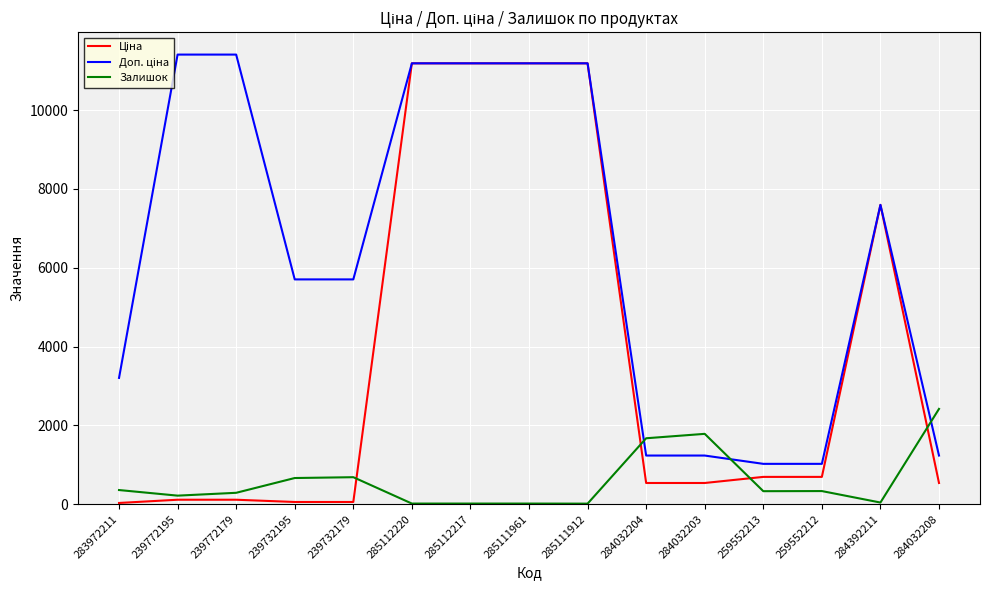

What is the spread (max minus min) of values at 284032204?

1135.0